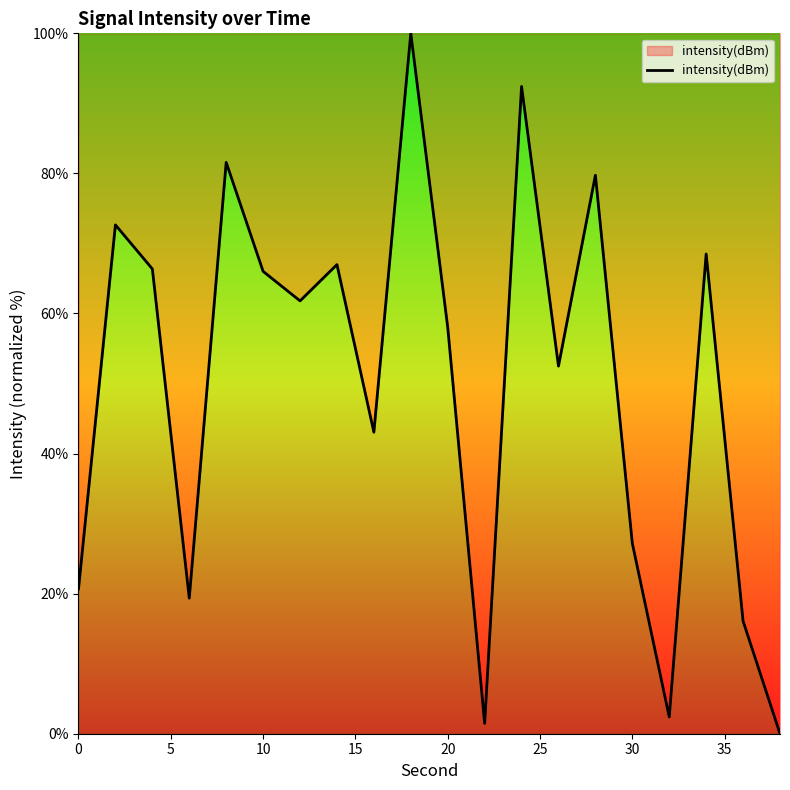

What is the greatest value displayed?

100.0